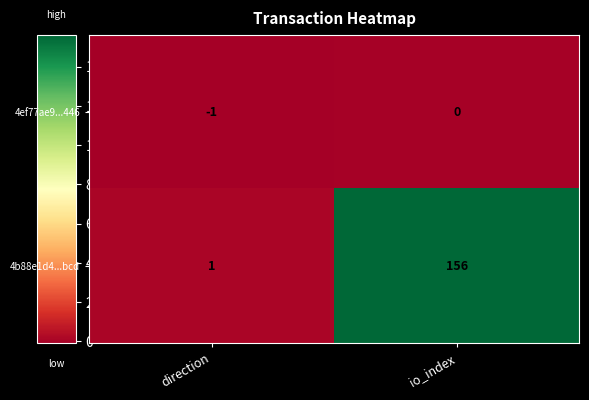

At how many categories does at least one series exceed 0?

2